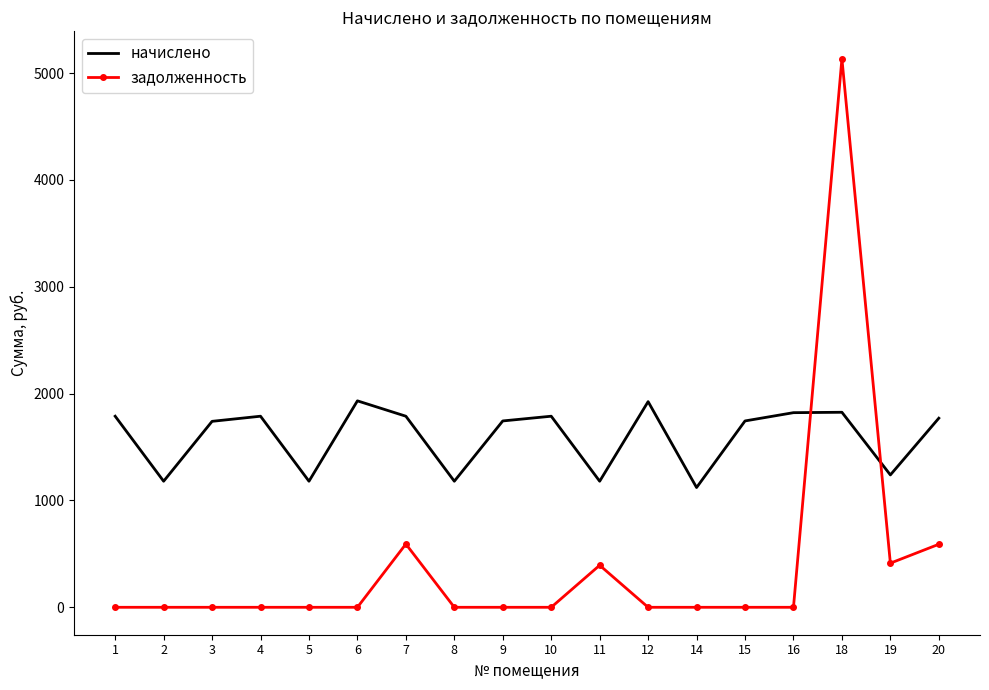

Between which two adjacent categories do задолженность and начислено first intersect?

16 and 18